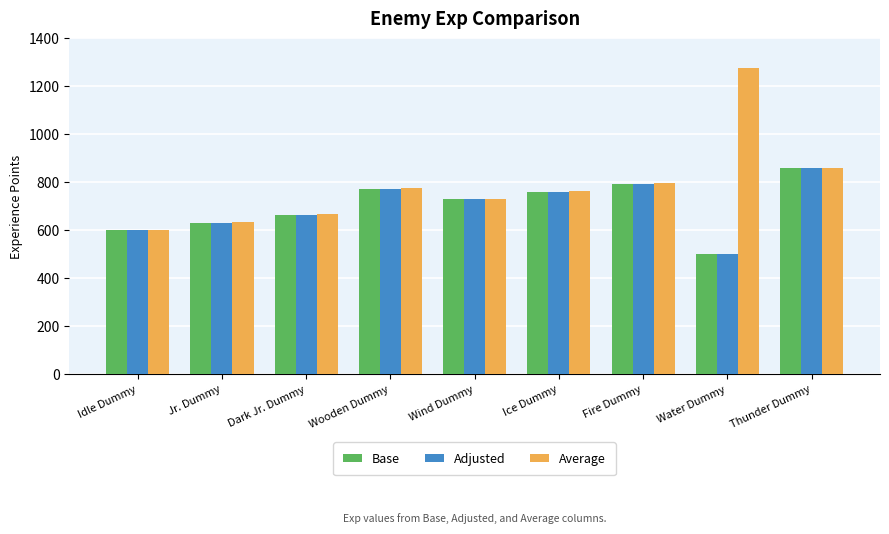

What is the sum of all Base values?

6314.4